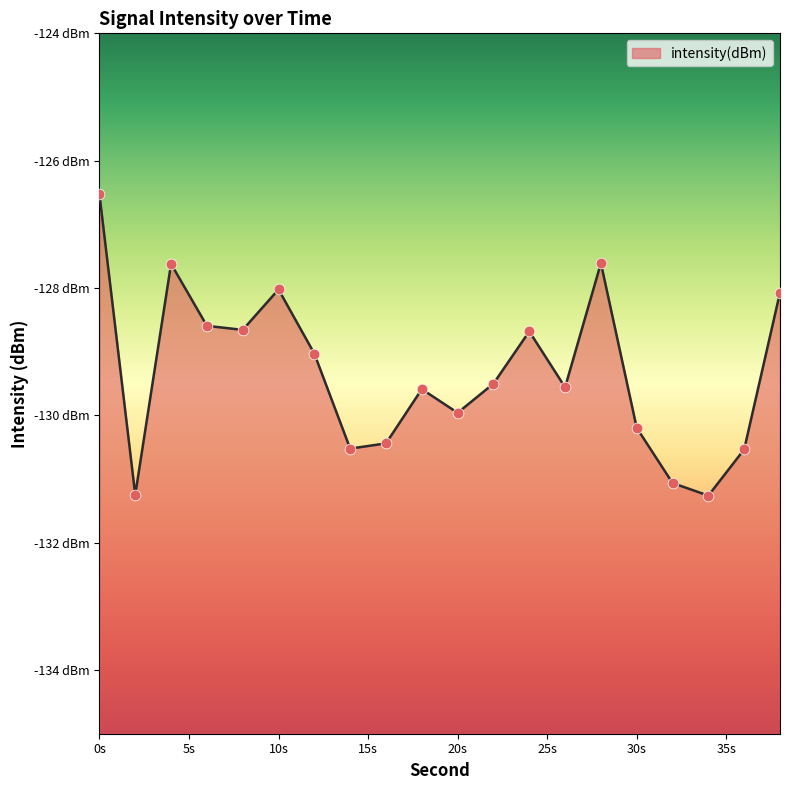

What is the change in value from 14 to 34?

-0.7